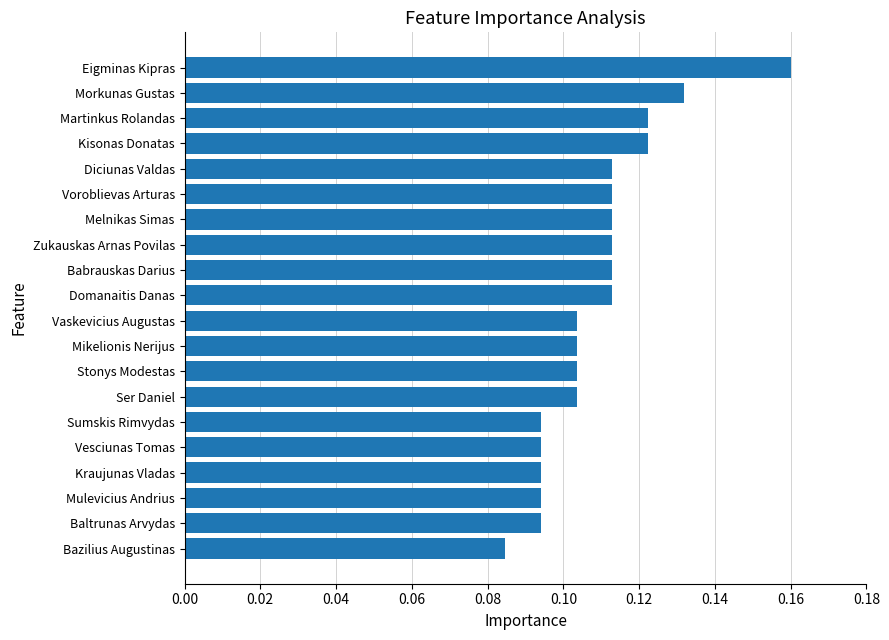

Which category has the lowest value across all series?

Bazilius Augustinas